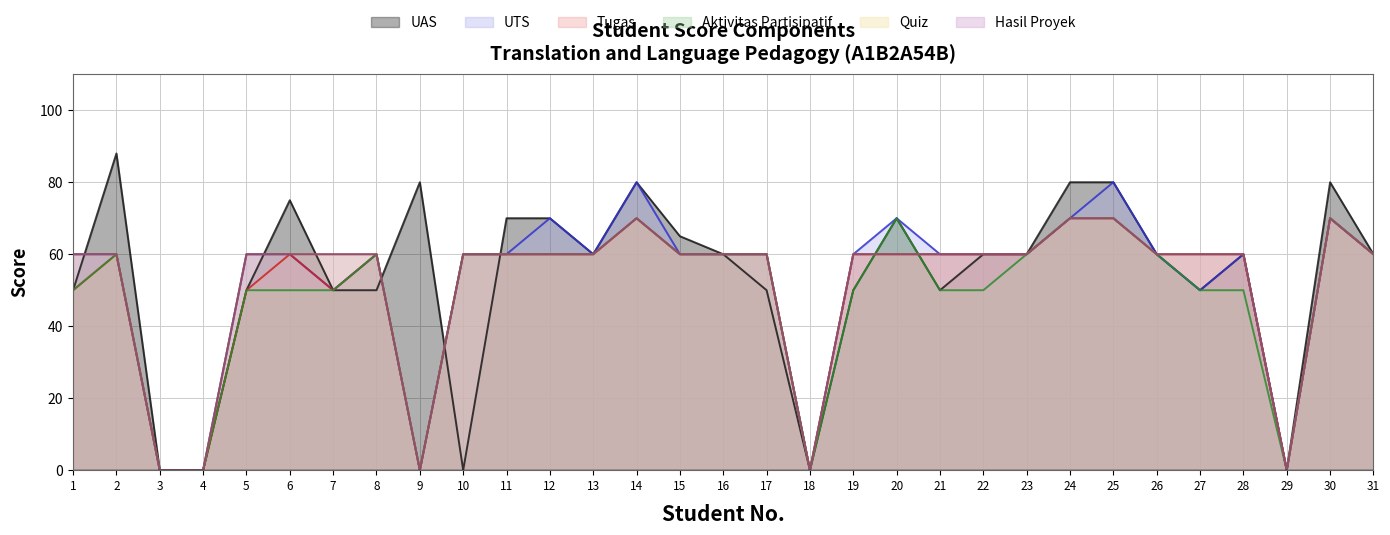

Between which two adjacent categories do Aktivitas Partisipatif and Tugas first intersect?

19 and 20